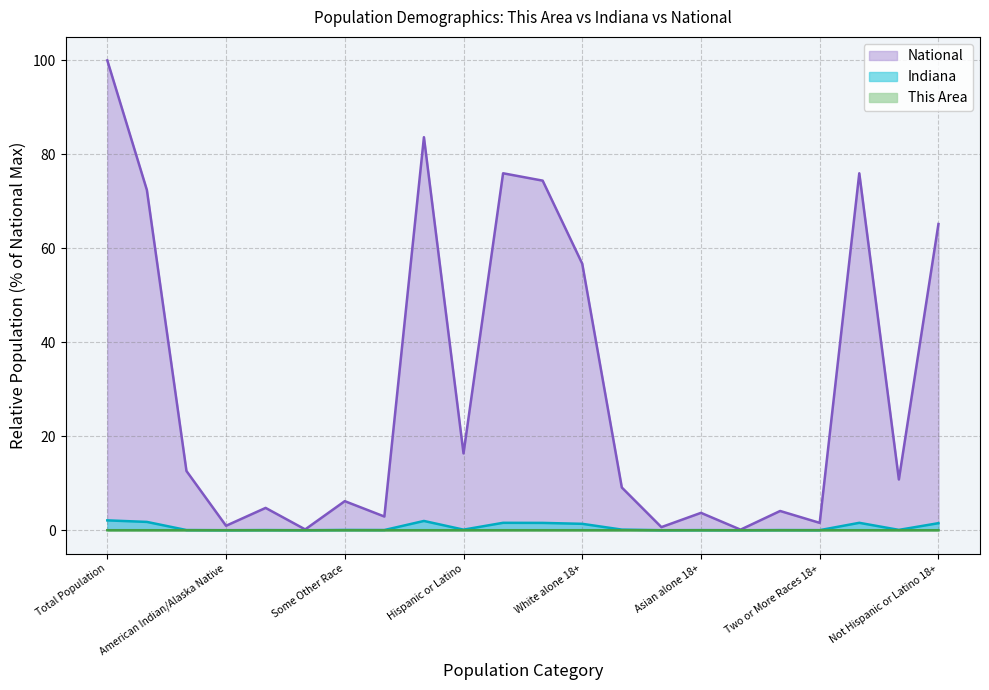

Which series has the largest total across all categories?

National